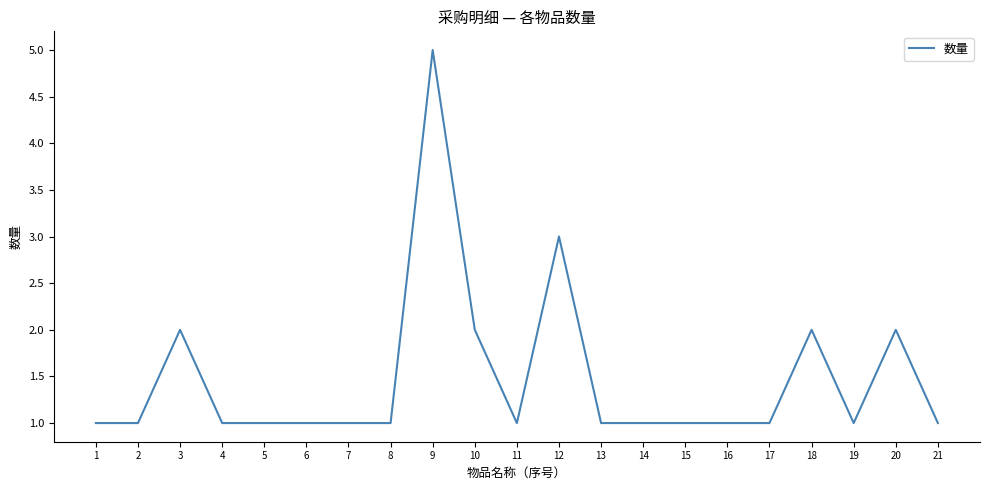

Which category has the highest value across all series?

9